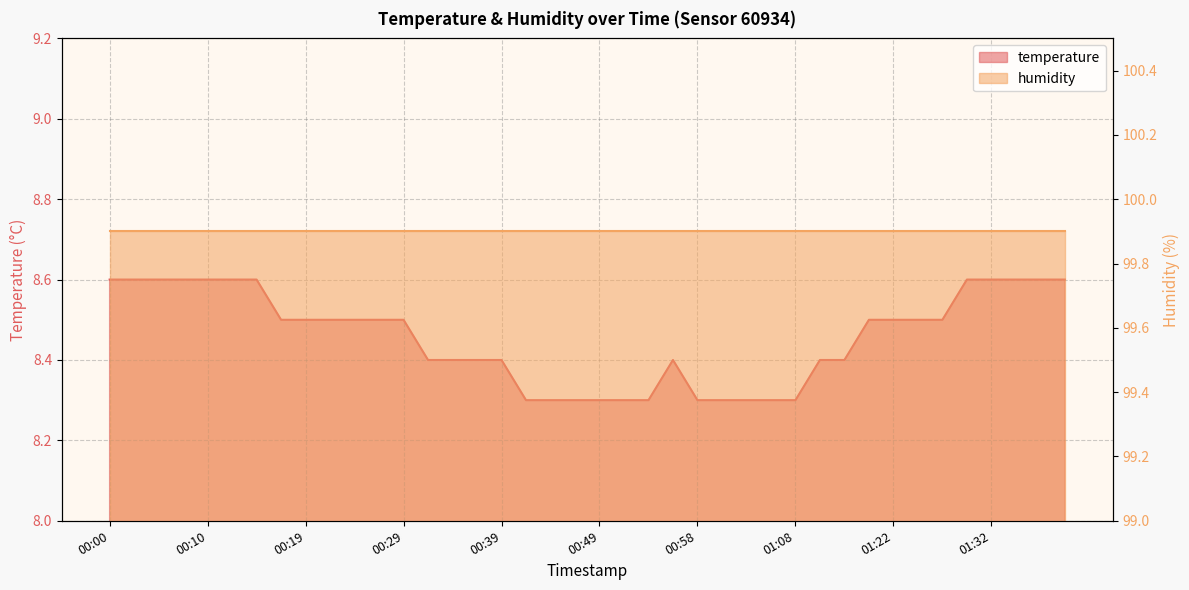

The chart shows a value of 11.0 at 00:34. True or false?

False